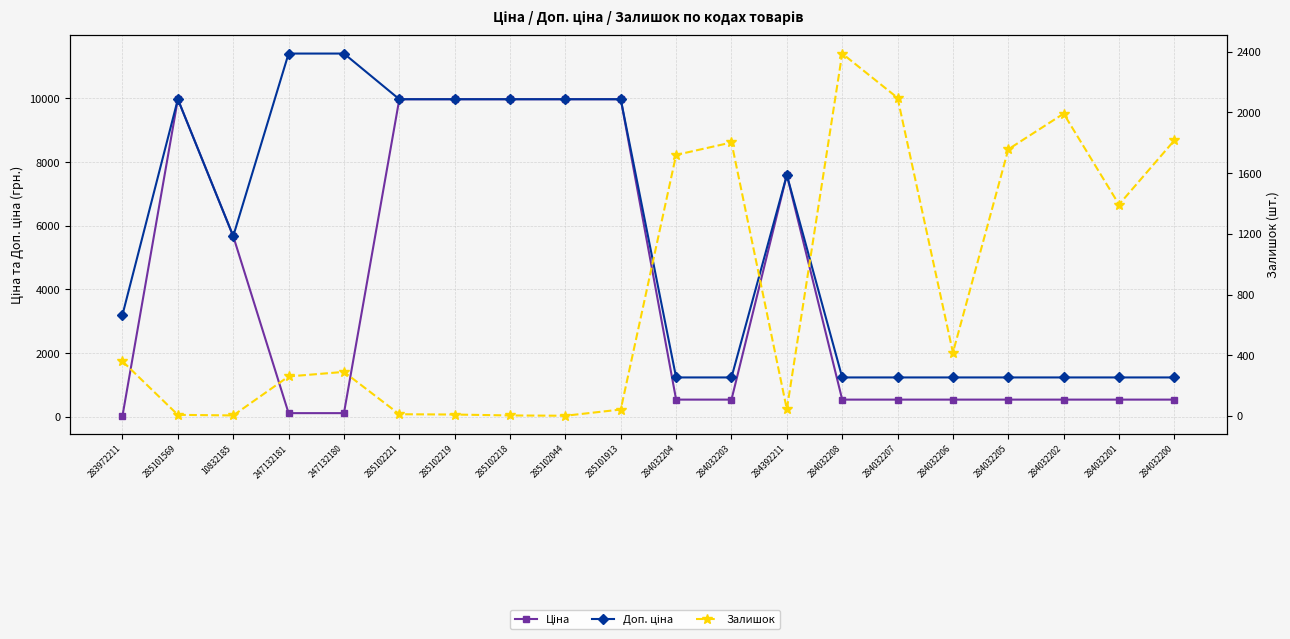

How many data points in Доп. ціна are less than 5673?

10